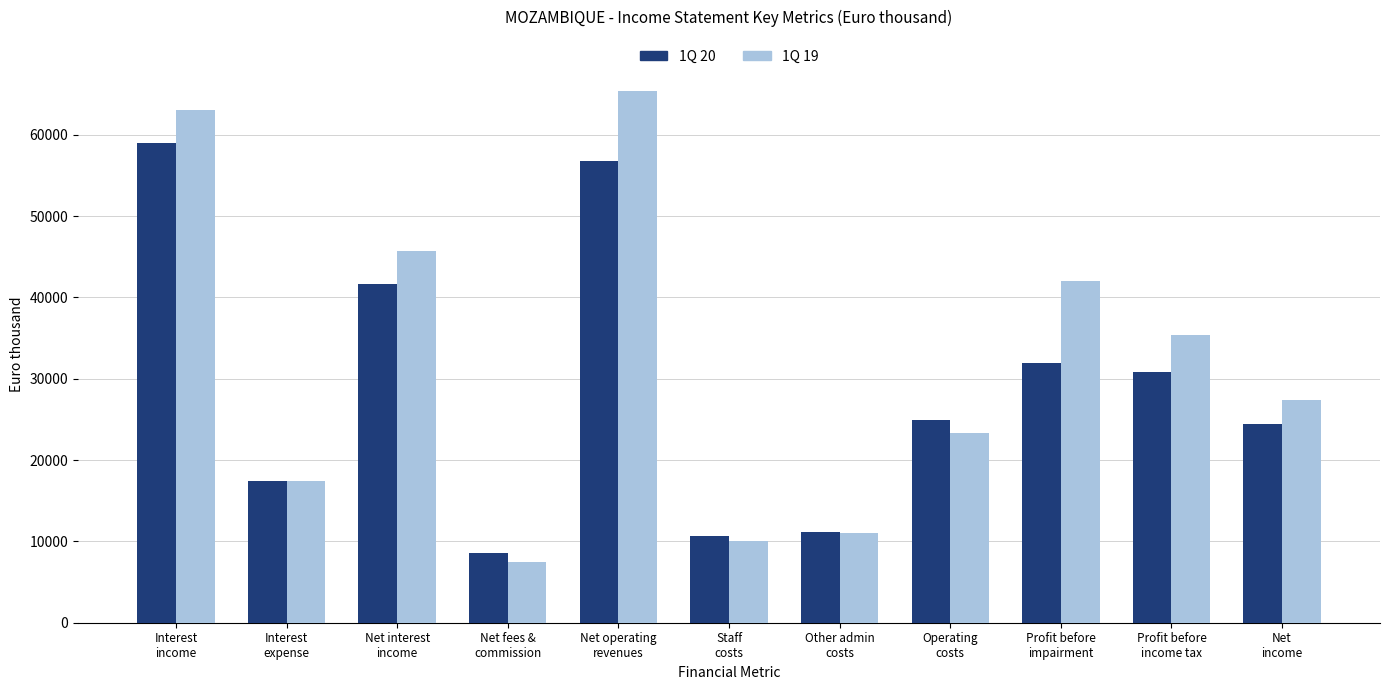

What is the difference between the 1Q 19 values at Profit before
impairment and Profit before
income tax?

6582